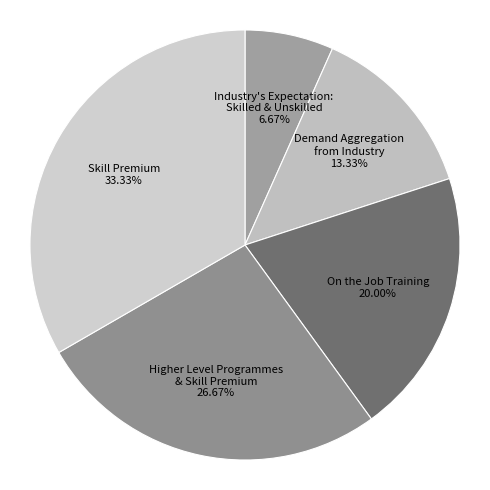

How many slices are in this pie chart?

5